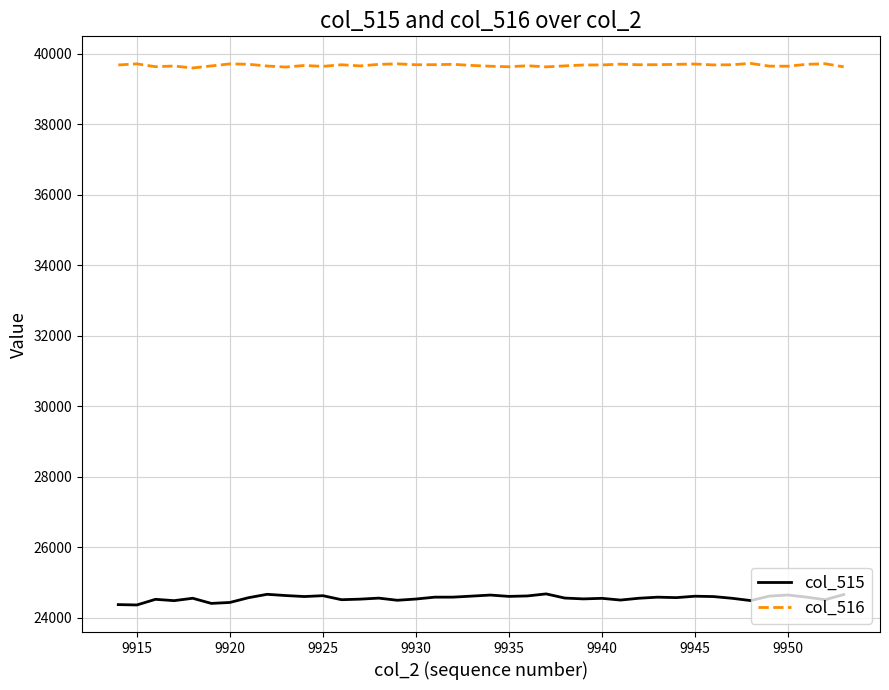

Which series has the largest total across all categories?

col_516